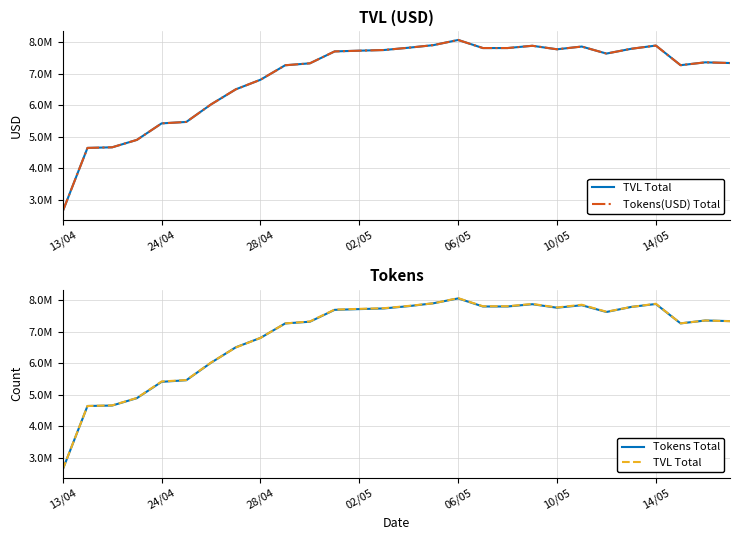

Is the value of TVL Total at 28/04 greater than the value of Tokens(USD) Total at 10?

No